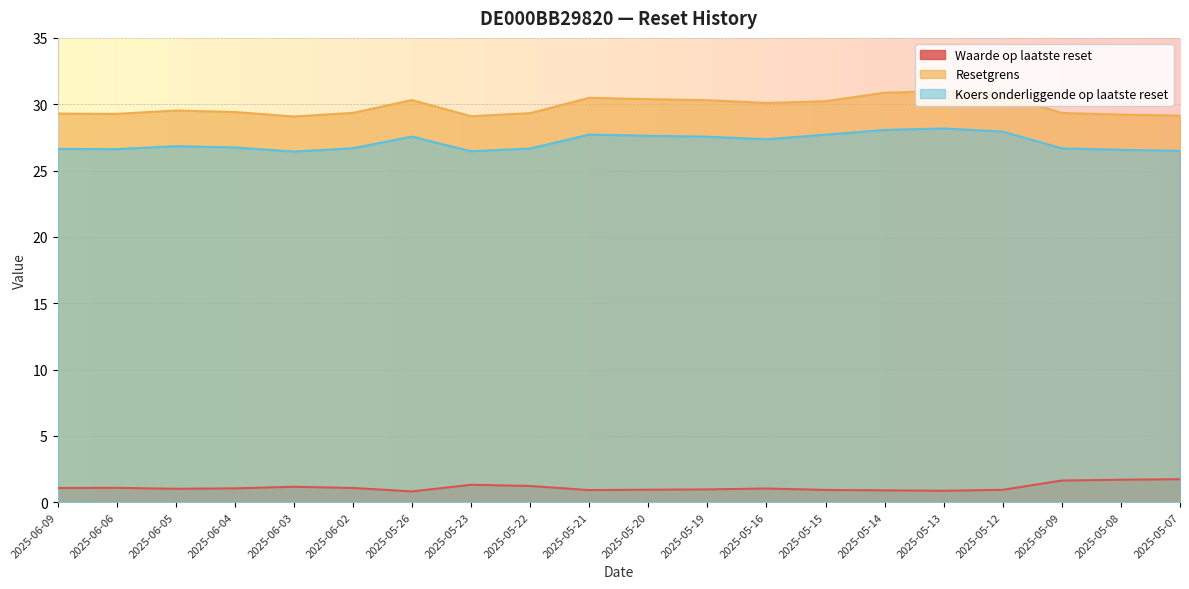

True or false: Resetgrens has a value of 48.3 at 2025-06-04.

False